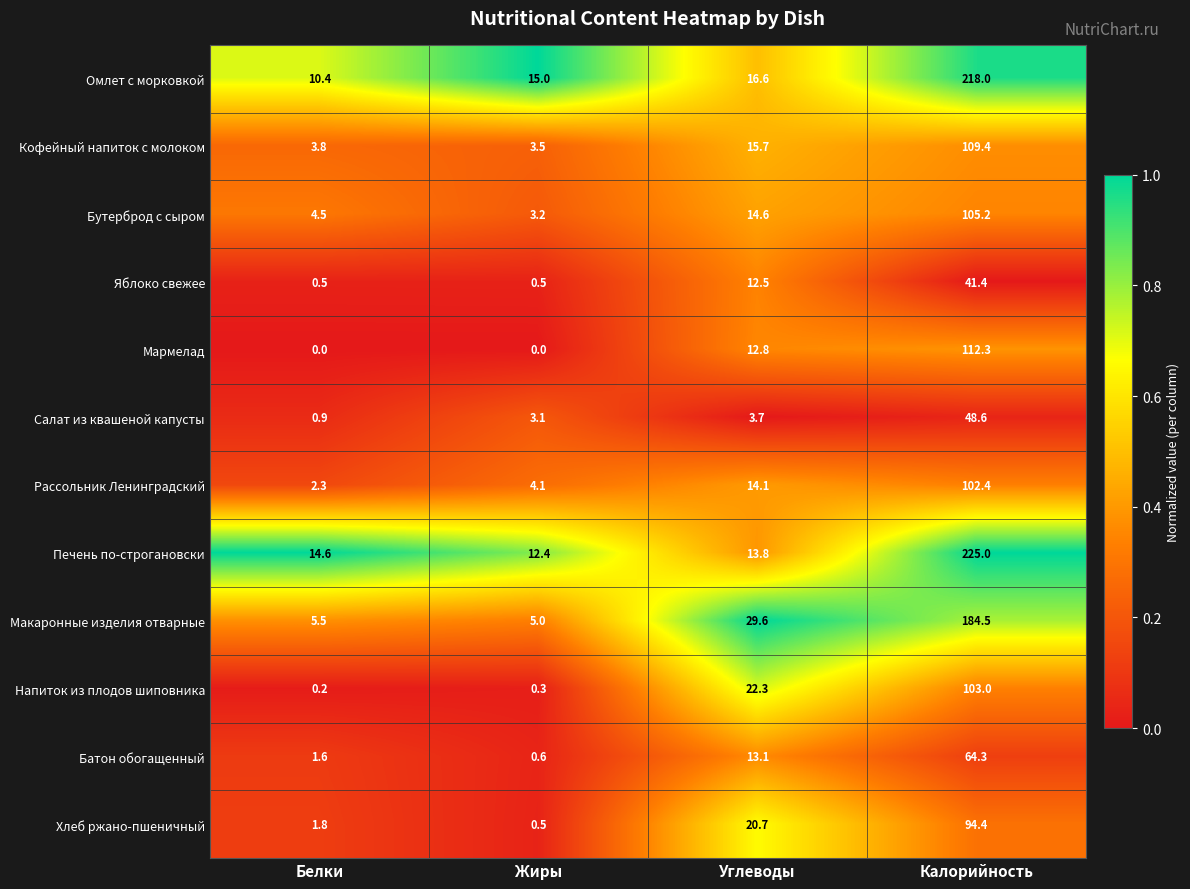

What is the spread (max minus min) of values at Калорийность?

183.6